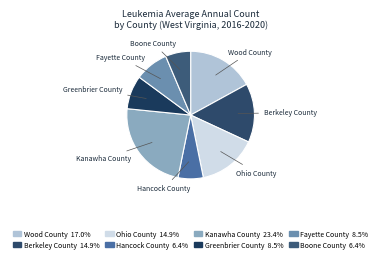

What is the ratio of the value at Greenbrier County to the value at Berkeley County?

0.6